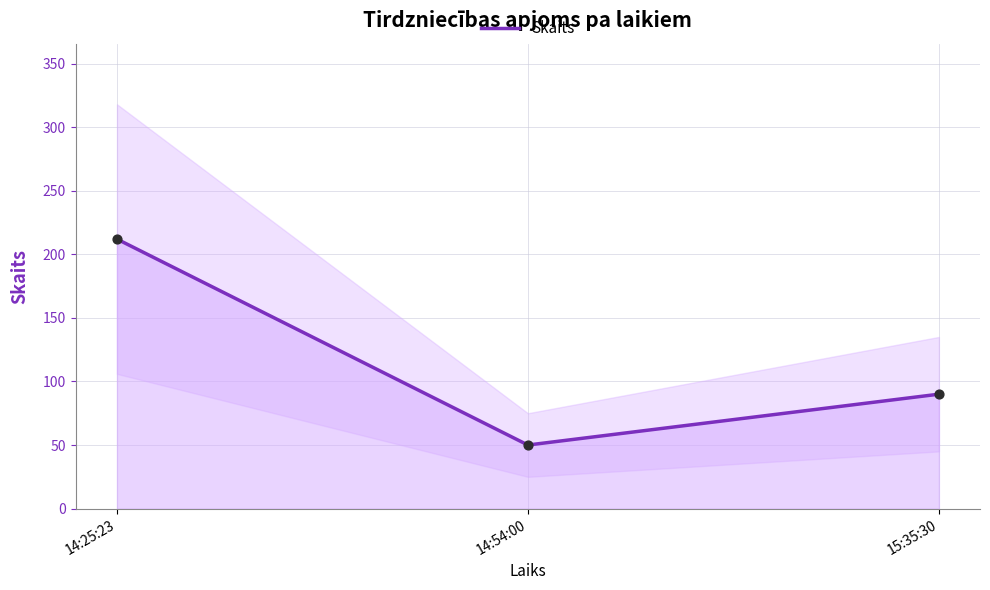

What is the change in value from 14:25:23 to 14:54:00?

-162